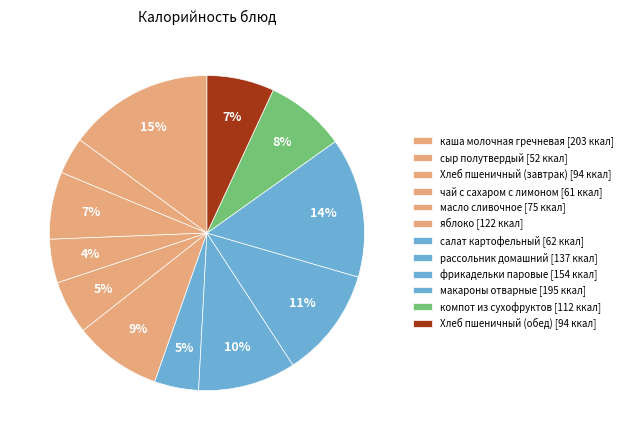

Combined, what portion of the pie is Хлеб пшеничный (обед) and салат картофельный?

11.4%